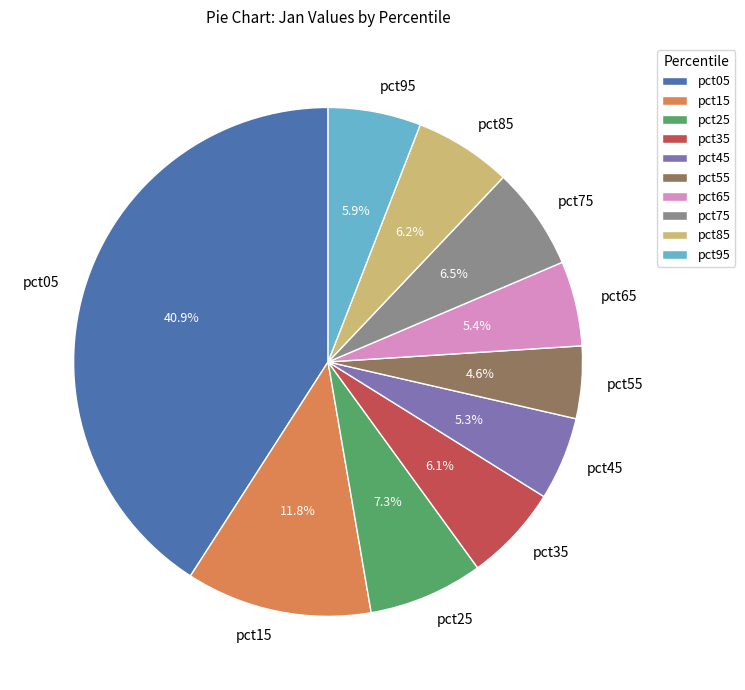

Is there a majority slice in this chart?

No